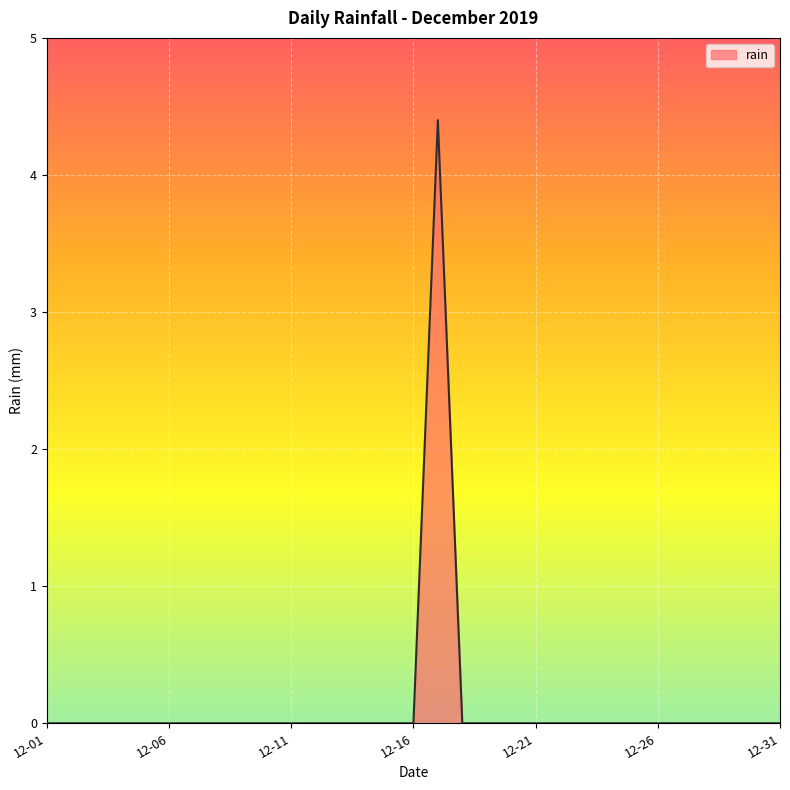

What is the maximum value shown in the chart?

4.4